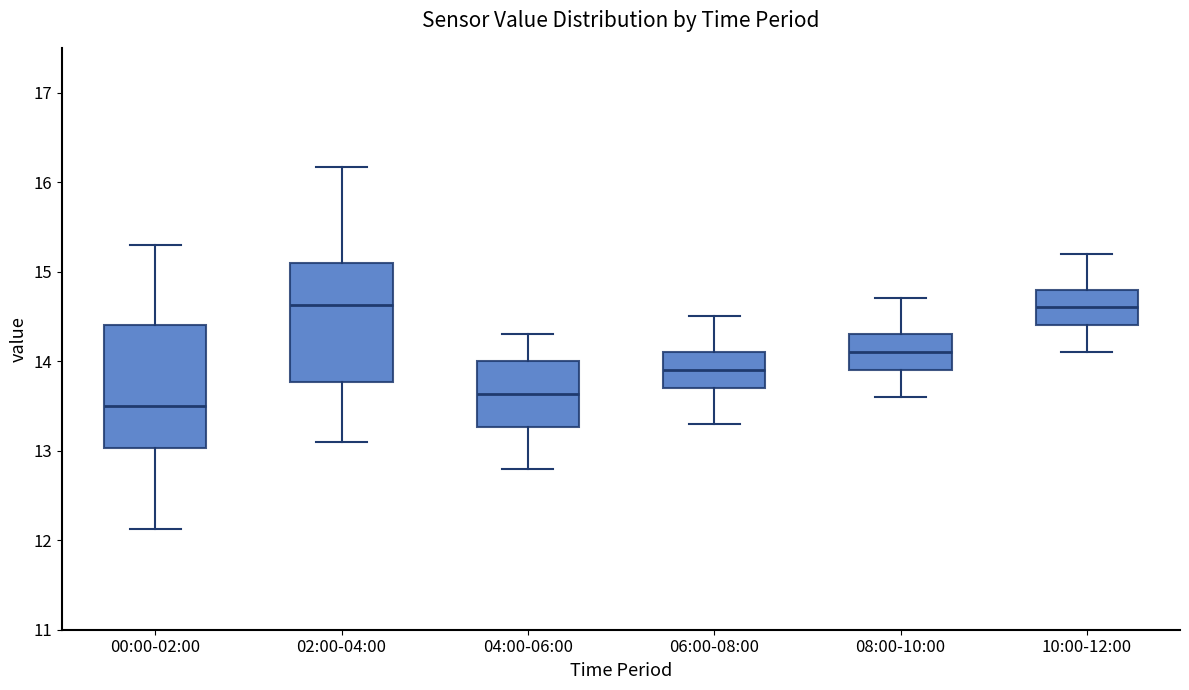

Reading left to right, transcribe this box plot: for each box, give where its median line is, the range the box spans, and where its two whiskers end, as read against the y-axis. The values are not printed on the chart, so give them approximately, as read against the axis.

00:00-02:00: median 13.5, box 13.0 to 14.4, whiskers 12.1 to 15.3
02:00-04:00: median 14.6, box 13.8 to 15.1, whiskers 13.1 to 16.2
04:00-06:00: median 13.6, box 13.3 to 14.0, whiskers 12.8 to 14.3
06:00-08:00: median 13.9, box 13.7 to 14.1, whiskers 13.3 to 14.5
08:00-10:00: median 14.1, box 13.9 to 14.3, whiskers 13.6 to 14.7
10:00-12:00: median 14.6, box 14.4 to 14.8, whiskers 14.1 to 15.2